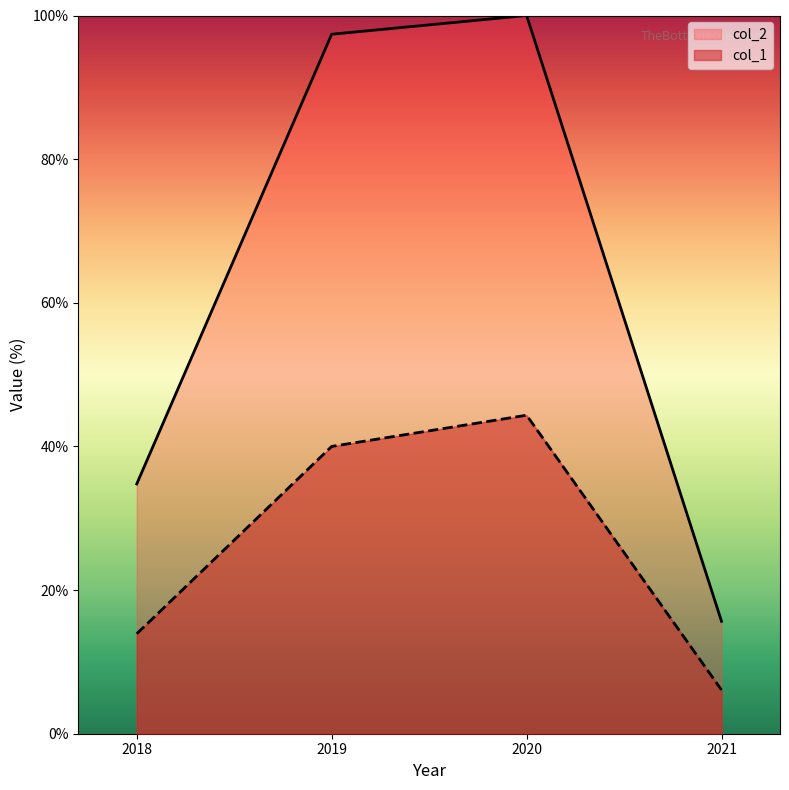

Reading right to left, extract all data points from this chart.

col_1: 6.1	44.3	40.0	13.9
col_2: 15.7	100.0	97.4	34.8